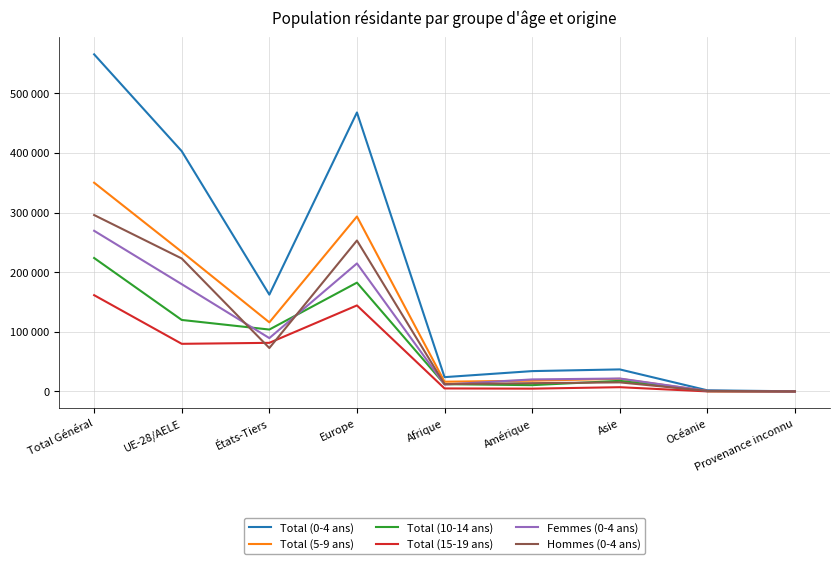

Does the chart display data point markers on the line(s)?

No